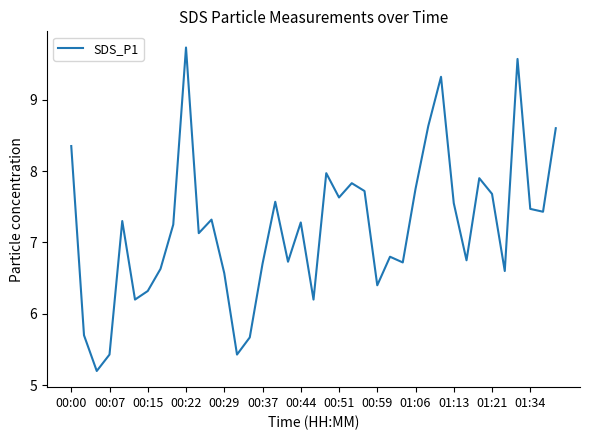

Count the number of values greater than 7.

22